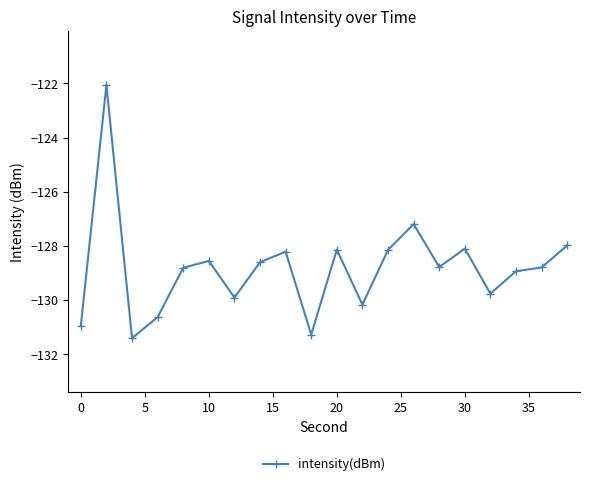

What is the maximum value shown in the chart?

-122.1